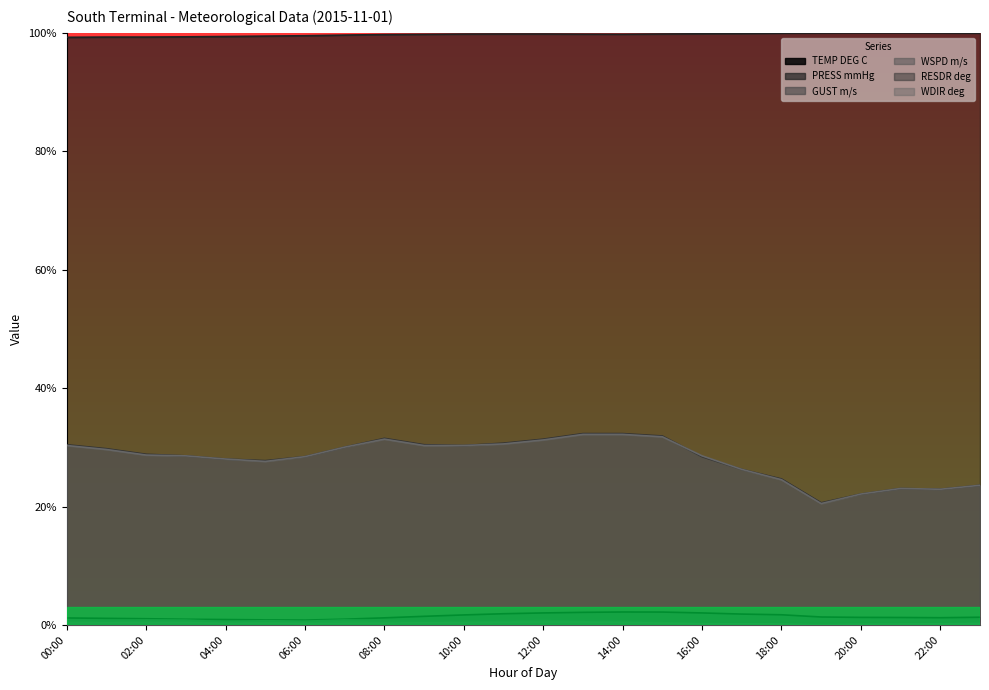

What is the difference between the highest and lowest values at 09:00?

1.0